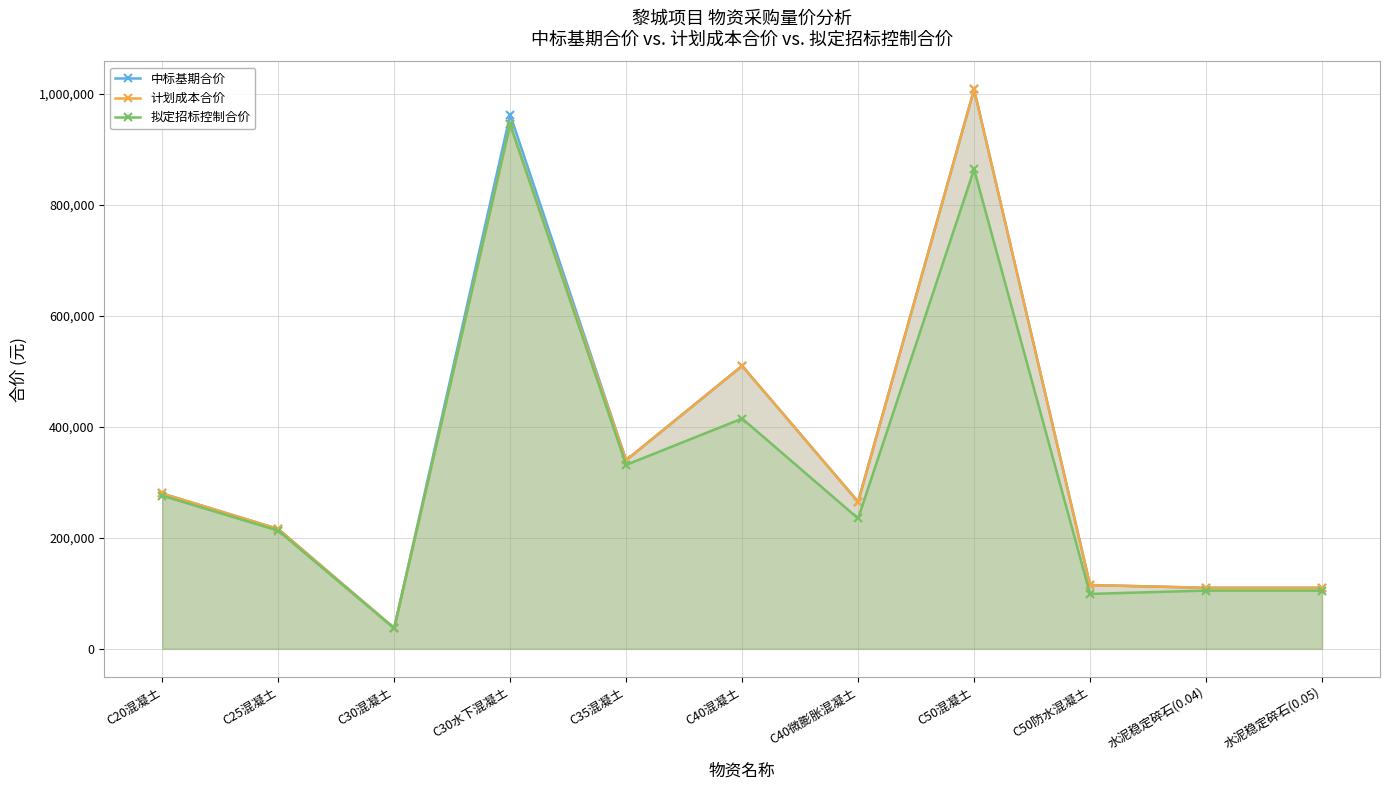

Which category has the highest value in the 计划成本合价 series?

C50混凝土